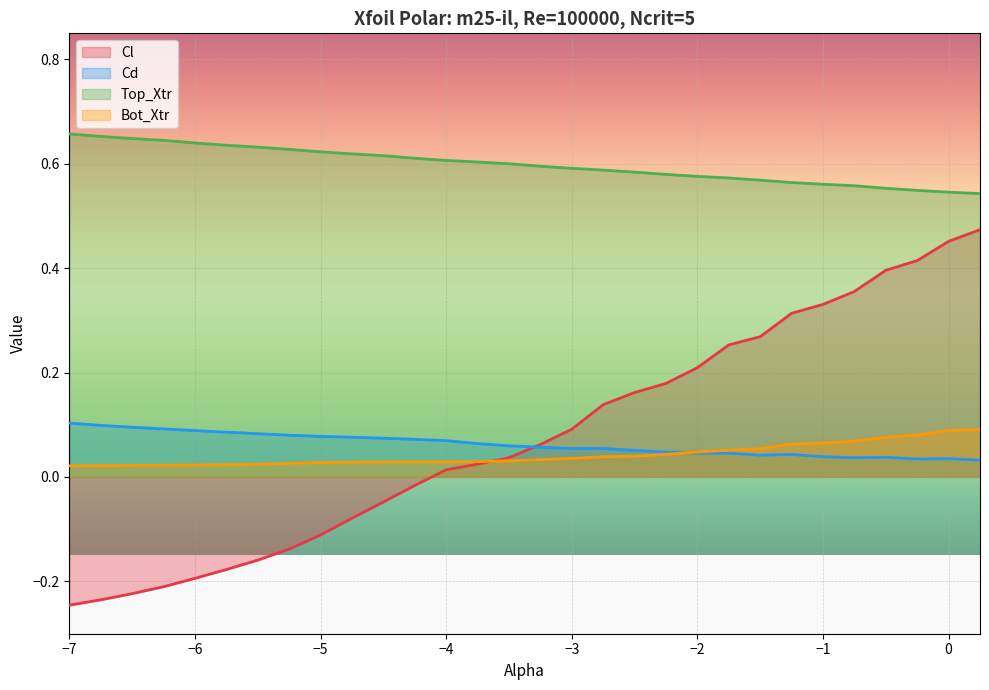

At −6, list the series in order from smallest to largest.

Cl, Bot_Xtr, Cd, Top_Xtr